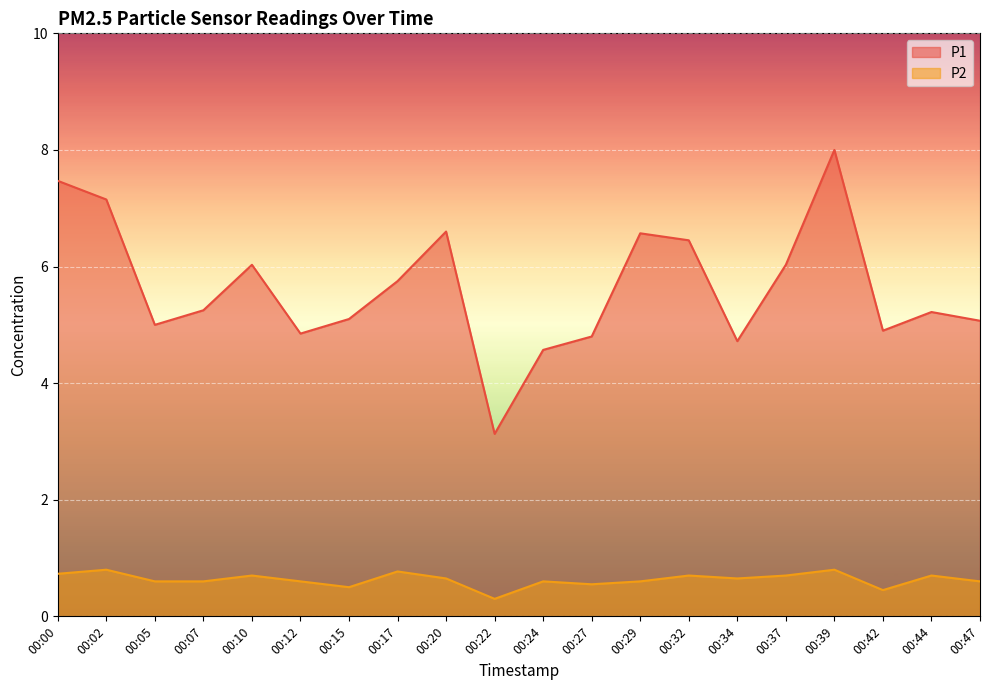

Where is the first local minimum for P2?

00:15